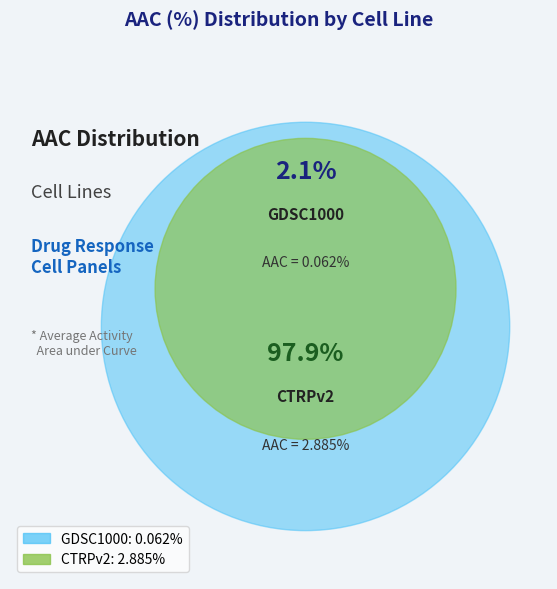

How many segments does this pie chart have?

2